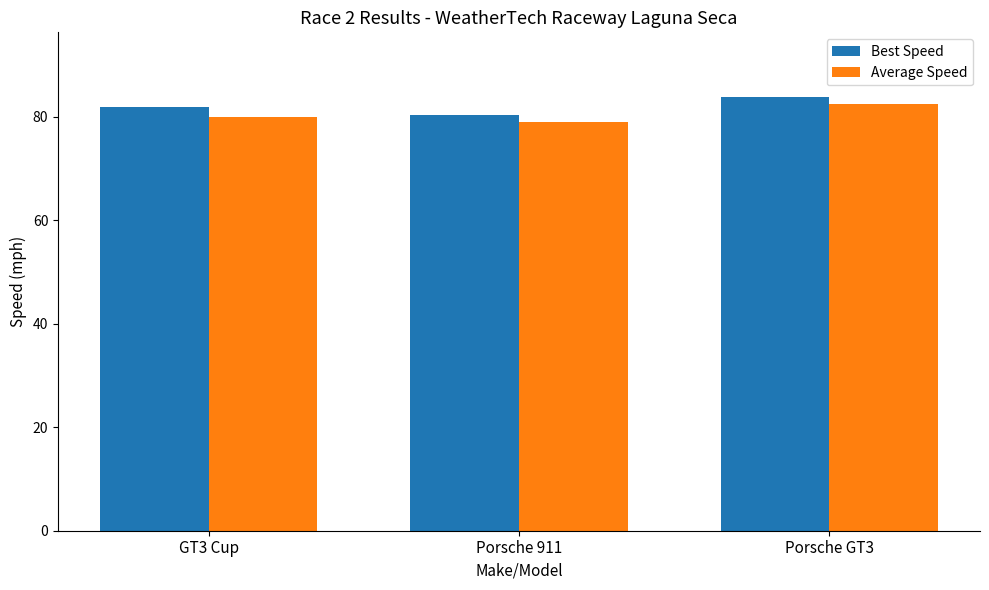

What are all the series names shown in the legend?

Best Speed, Average Speed